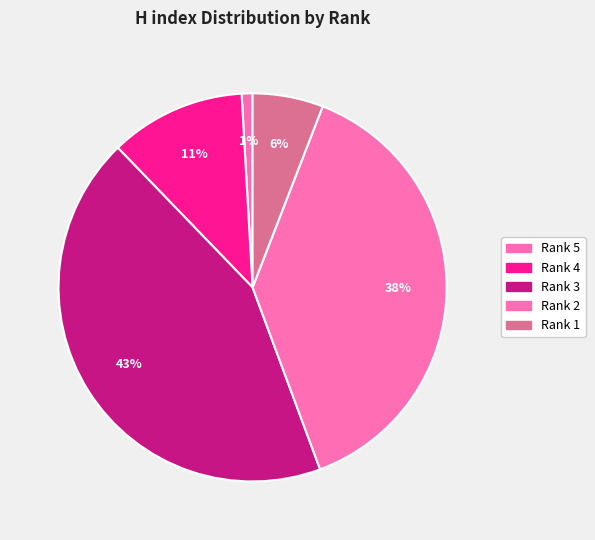

Is there a majority slice in this chart?

No